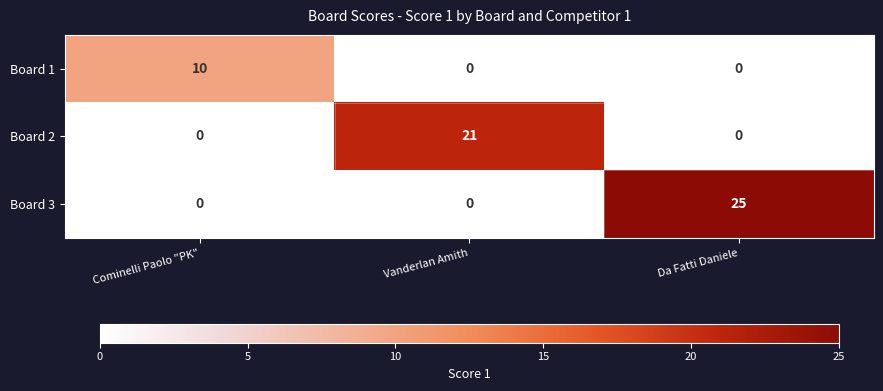

How many Board 3 values are between 0 and 25?

3